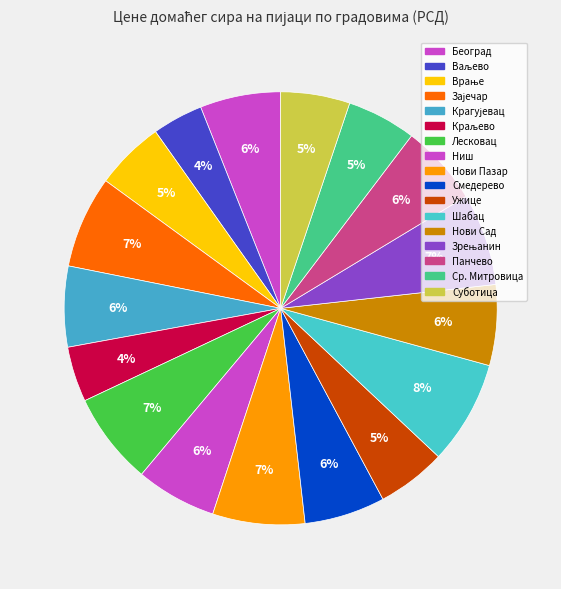

Which category has the biggest portion of the pie?

Шабац